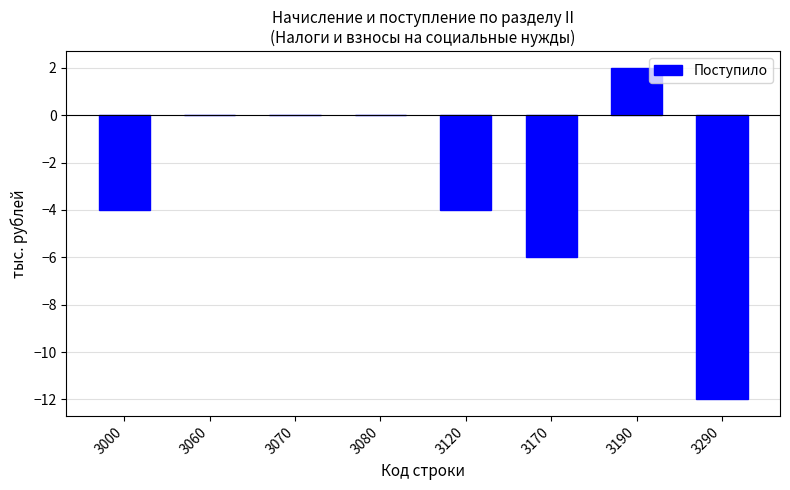

Is it true that the value at 3070 is 8?

False